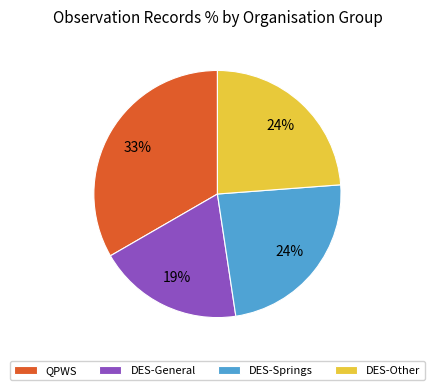

To the nearest percent, what is the average slice percentage?

25%